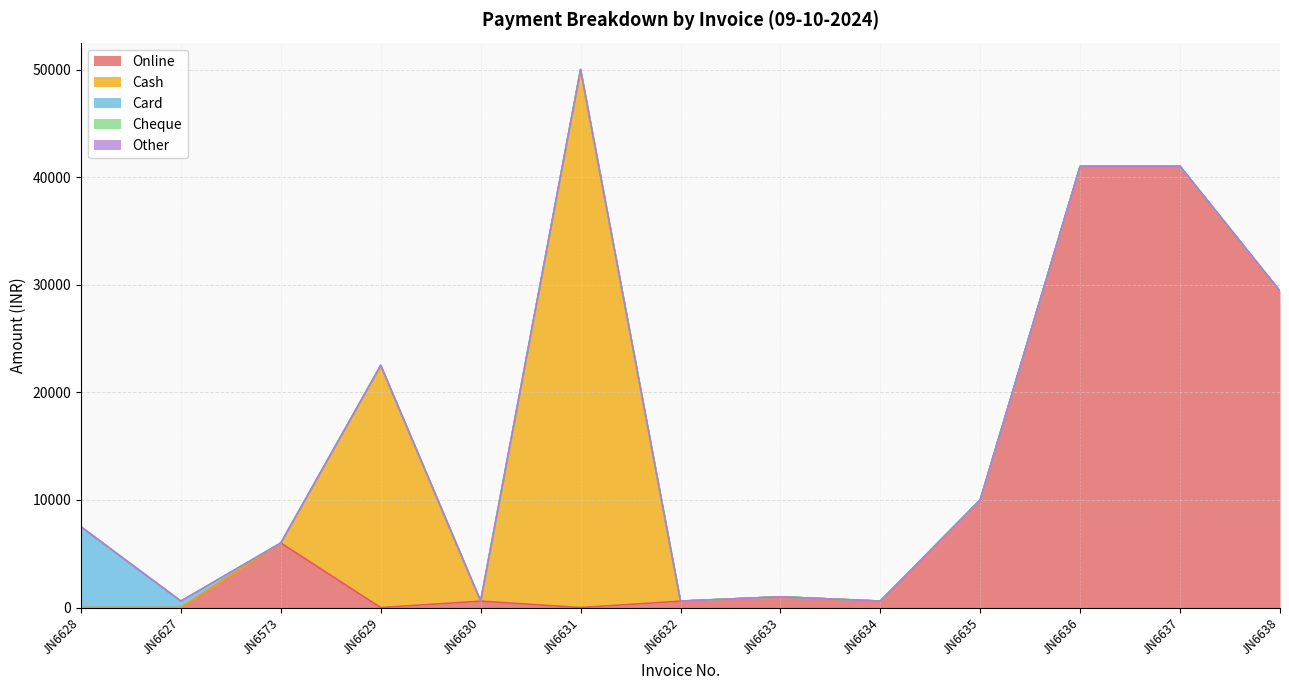

What position from the right is JN6633?

6